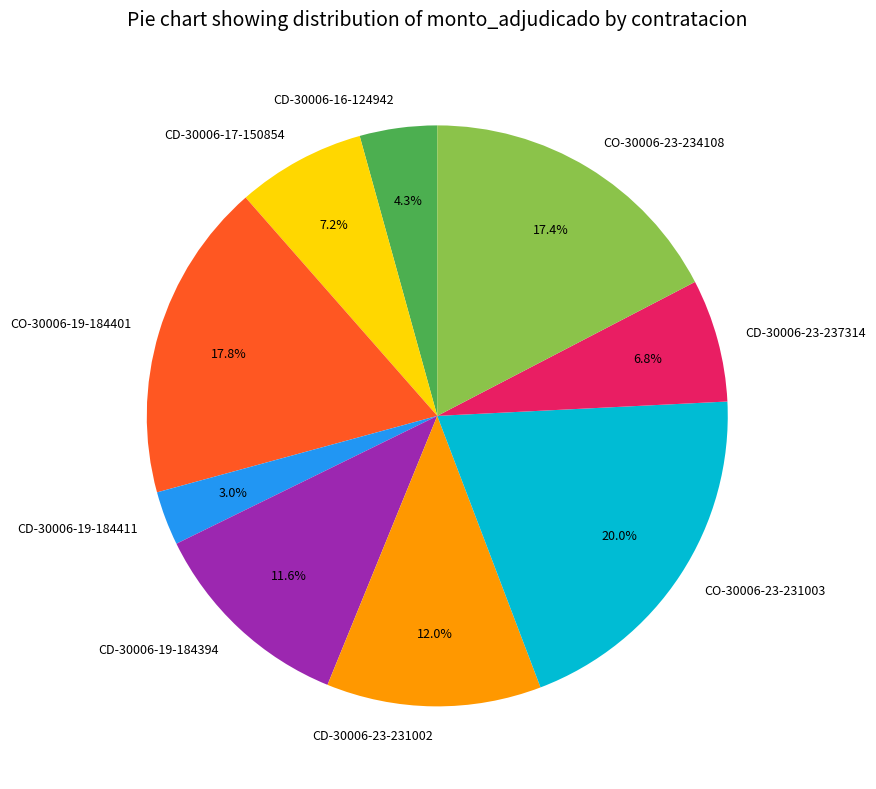

Is the sum of CD-30006-23-237314 and CD-30006-19-184411 greater than half?

No